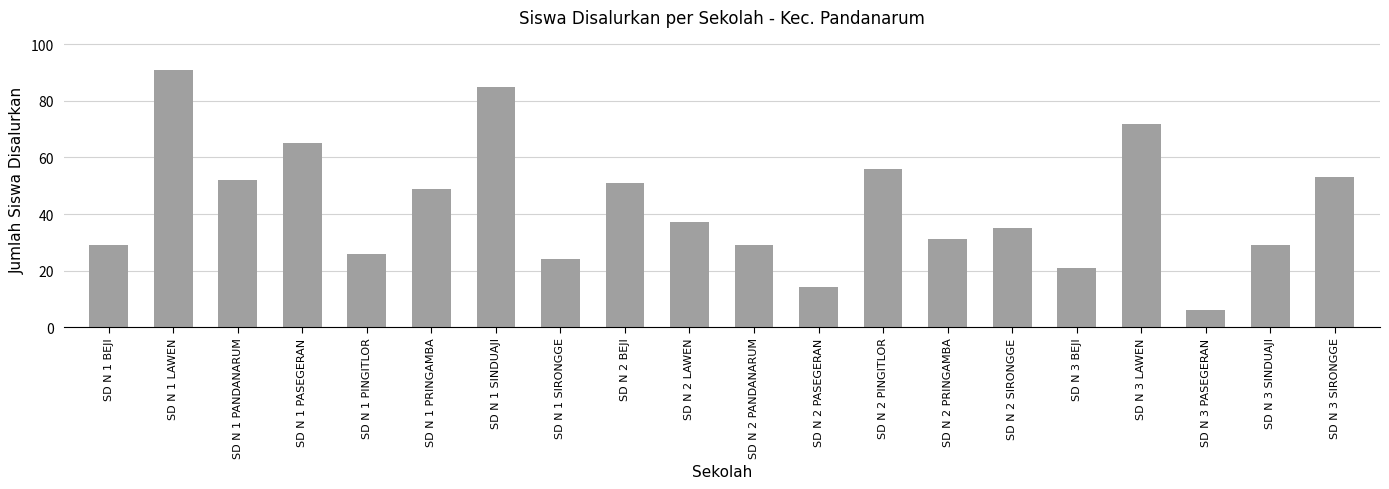

What is the greatest value displayed?

91